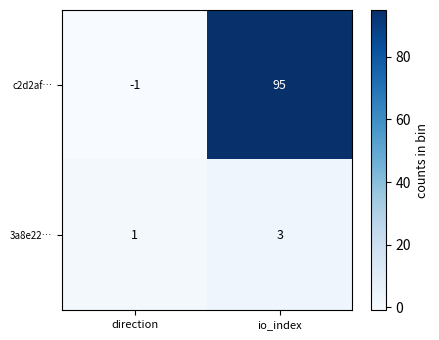

Is the value of c2d2af… at io_index greater than the value of 3a8e22… at direction?

Yes